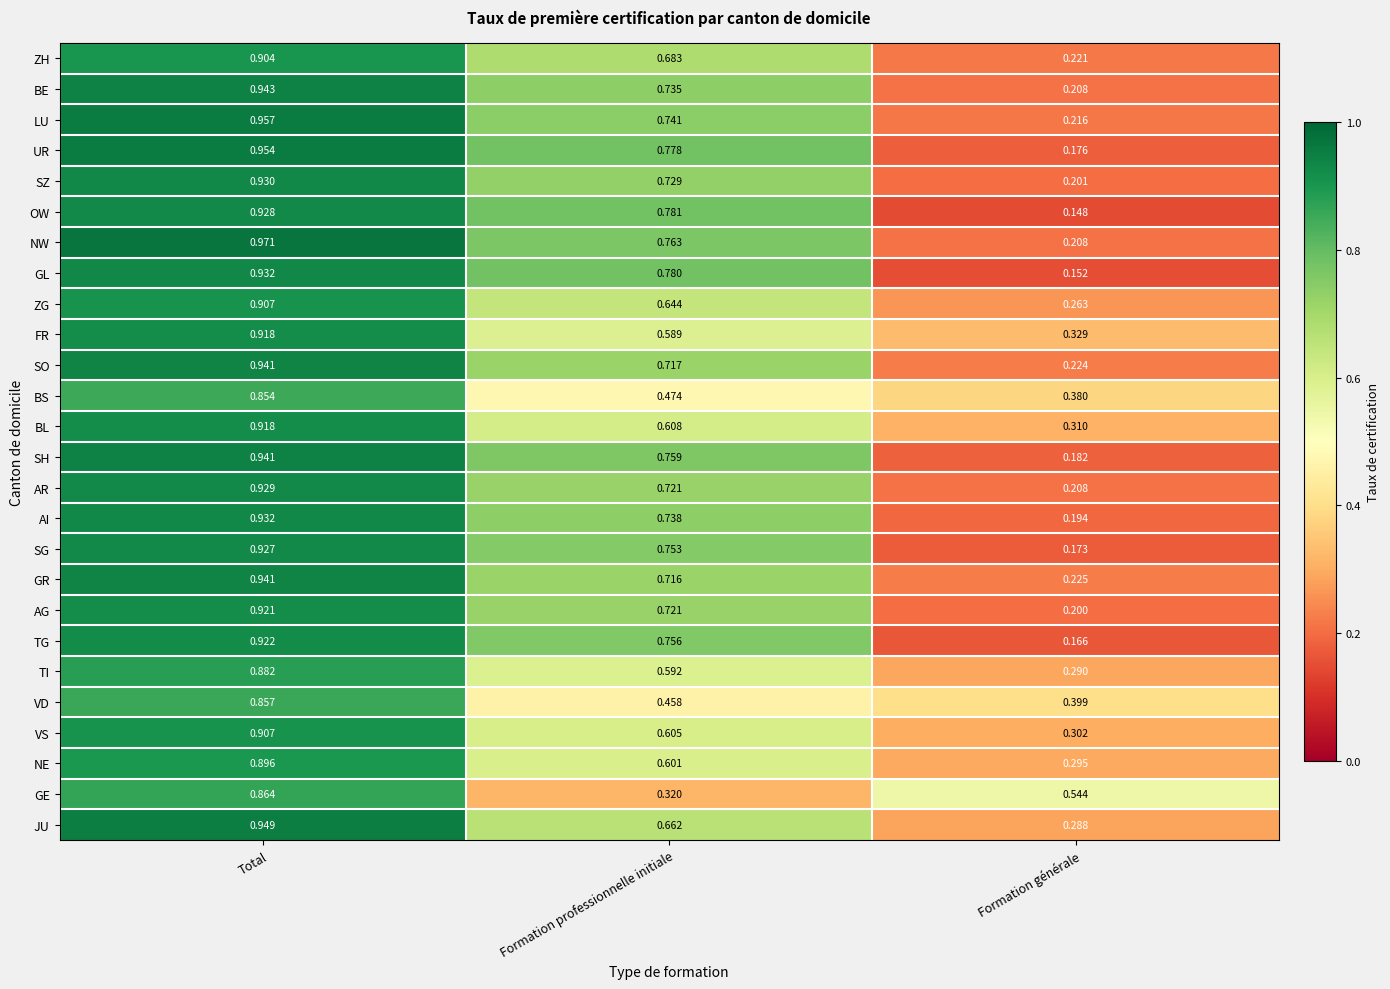

Which series changed the most between Formation professionnelle initiale and Formation générale?

OW